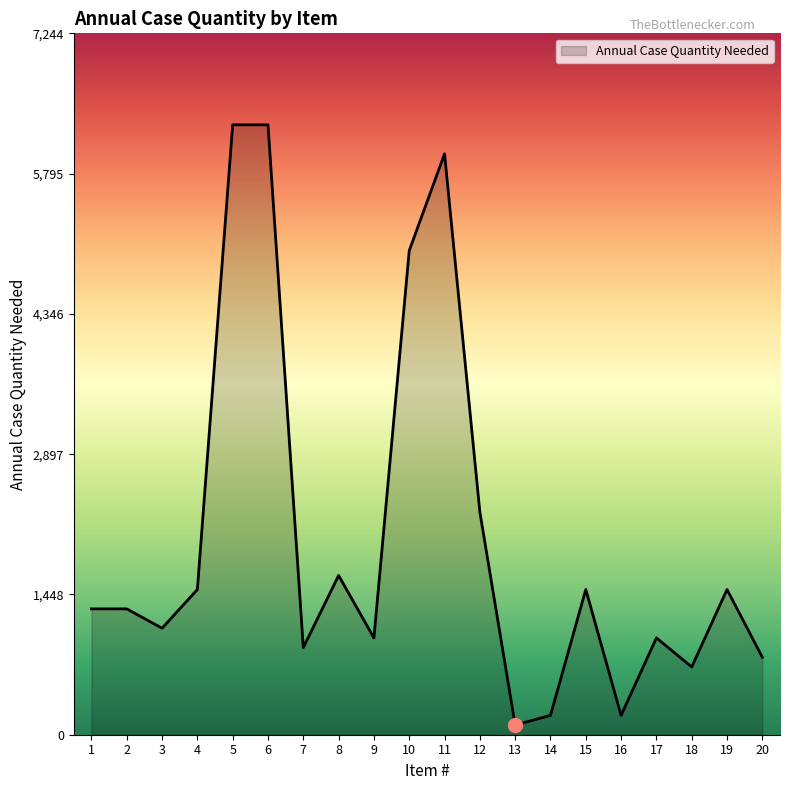

What is the difference between the maximum and minimum values?

6200